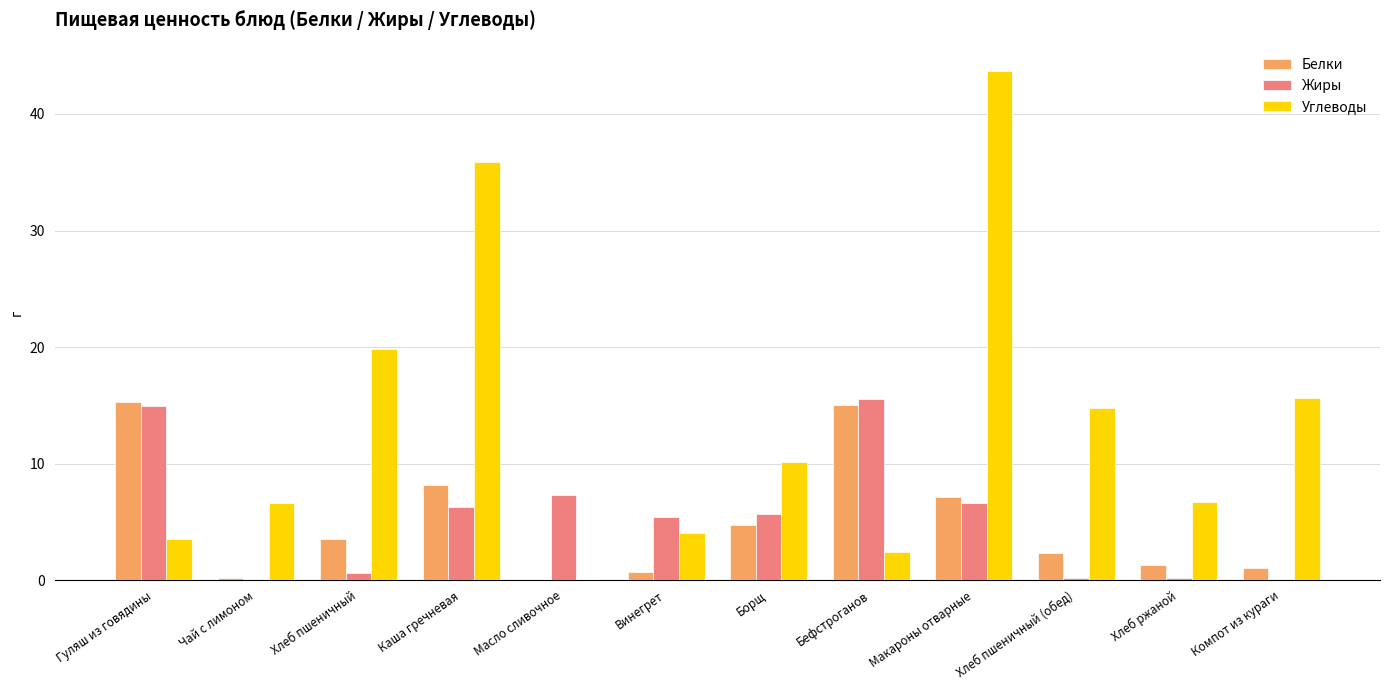

True or false: Углеводы has a value of 14.4 at Борщ.

False